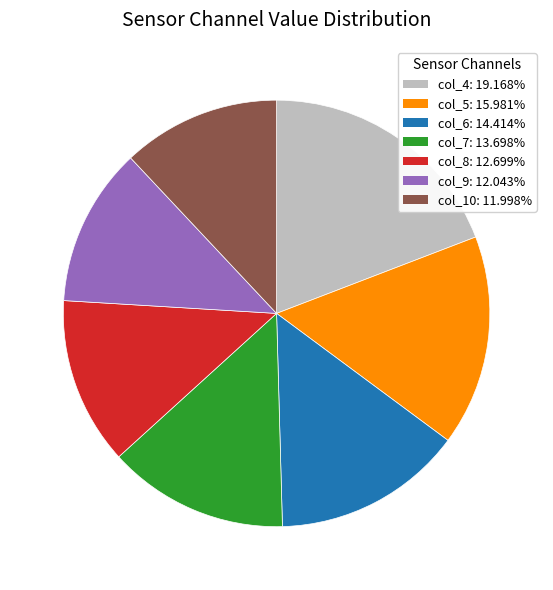

Is there a majority slice in this chart?

No